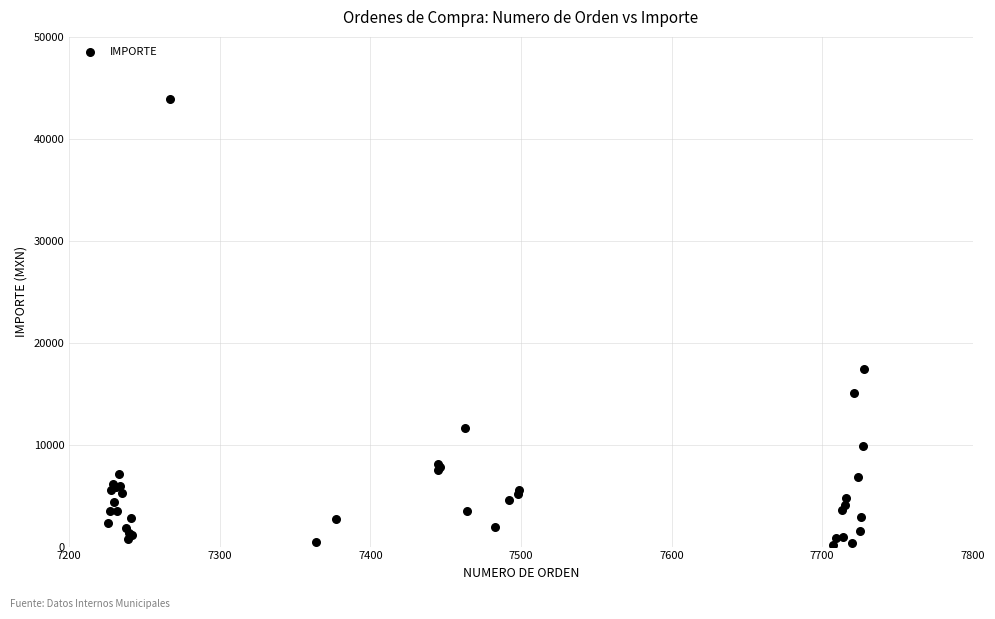

What Y value in the scatter plot is closest to 22041?

17400.0